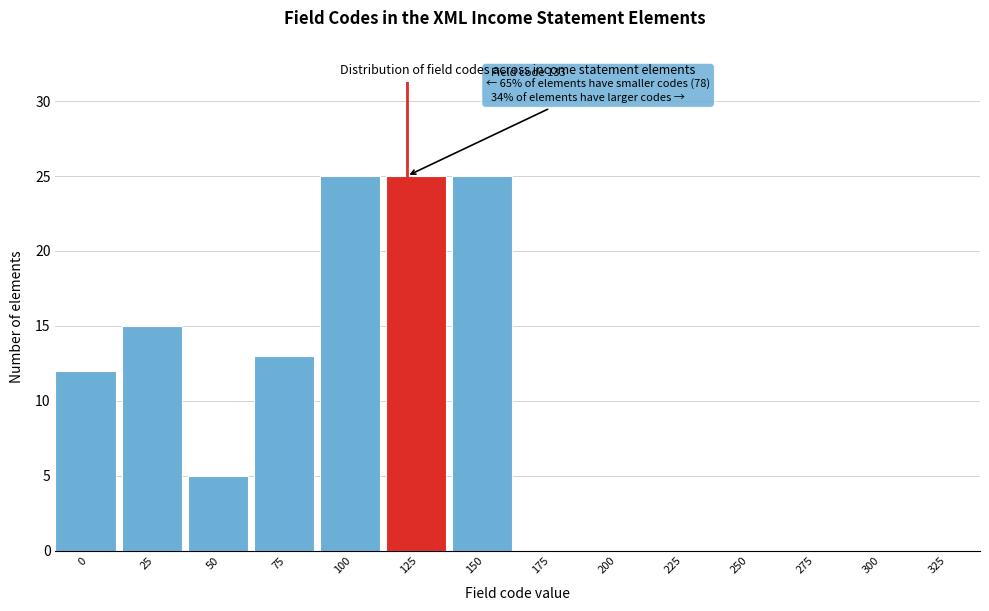

Reading left to right, list all the values displayed in this chart.

0=12	25=15	50=5	75=13	100=25	125=25	150=25	175=0	200=0	225=0	250=0	275=0	300=0	325=0